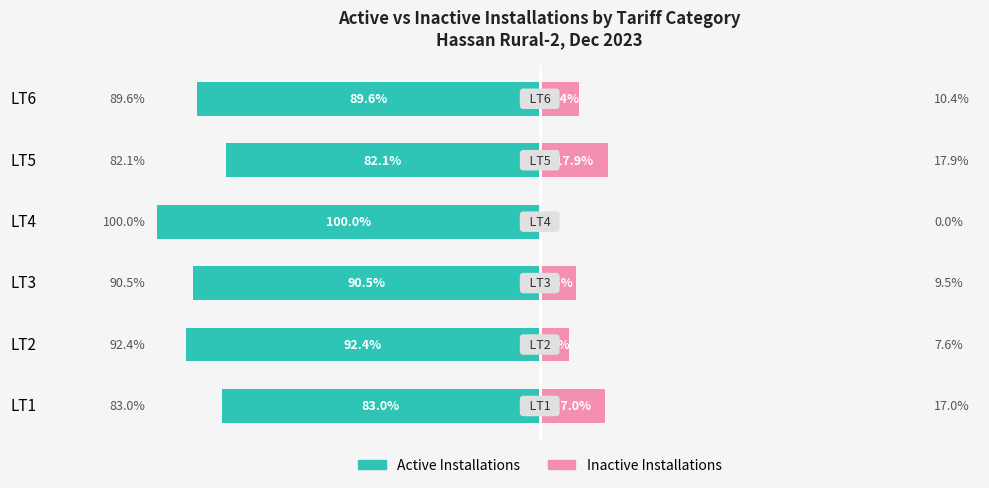

The value of Inactive Installations at LT5 is 9.6. True or false?

False